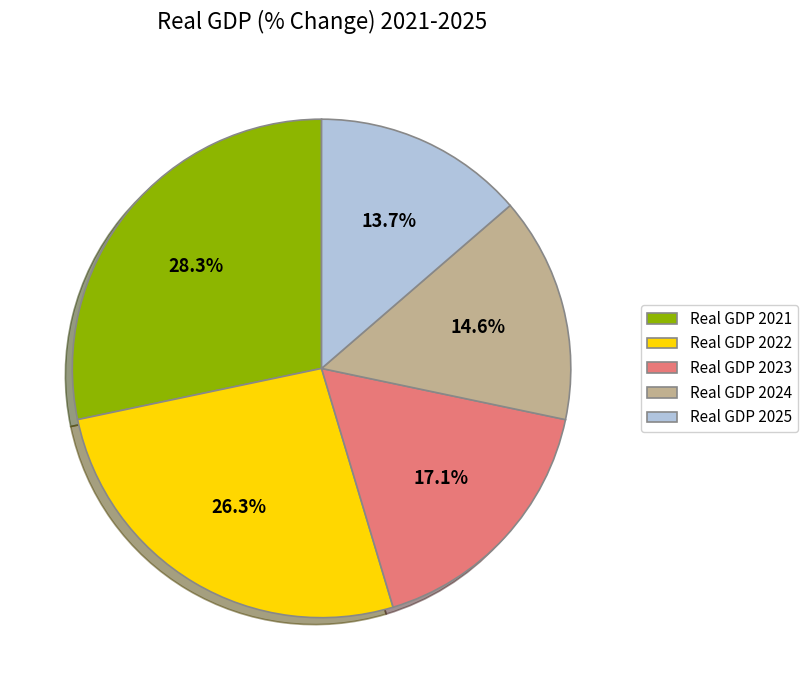

To the nearest percent, what percentage of the pie is Real GDP 2025?

14%